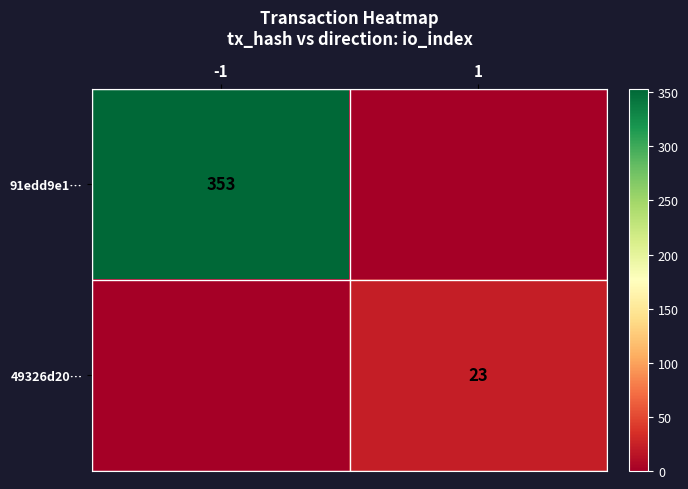

The value of 91edd9e1… at -1 is 234. True or false?

False